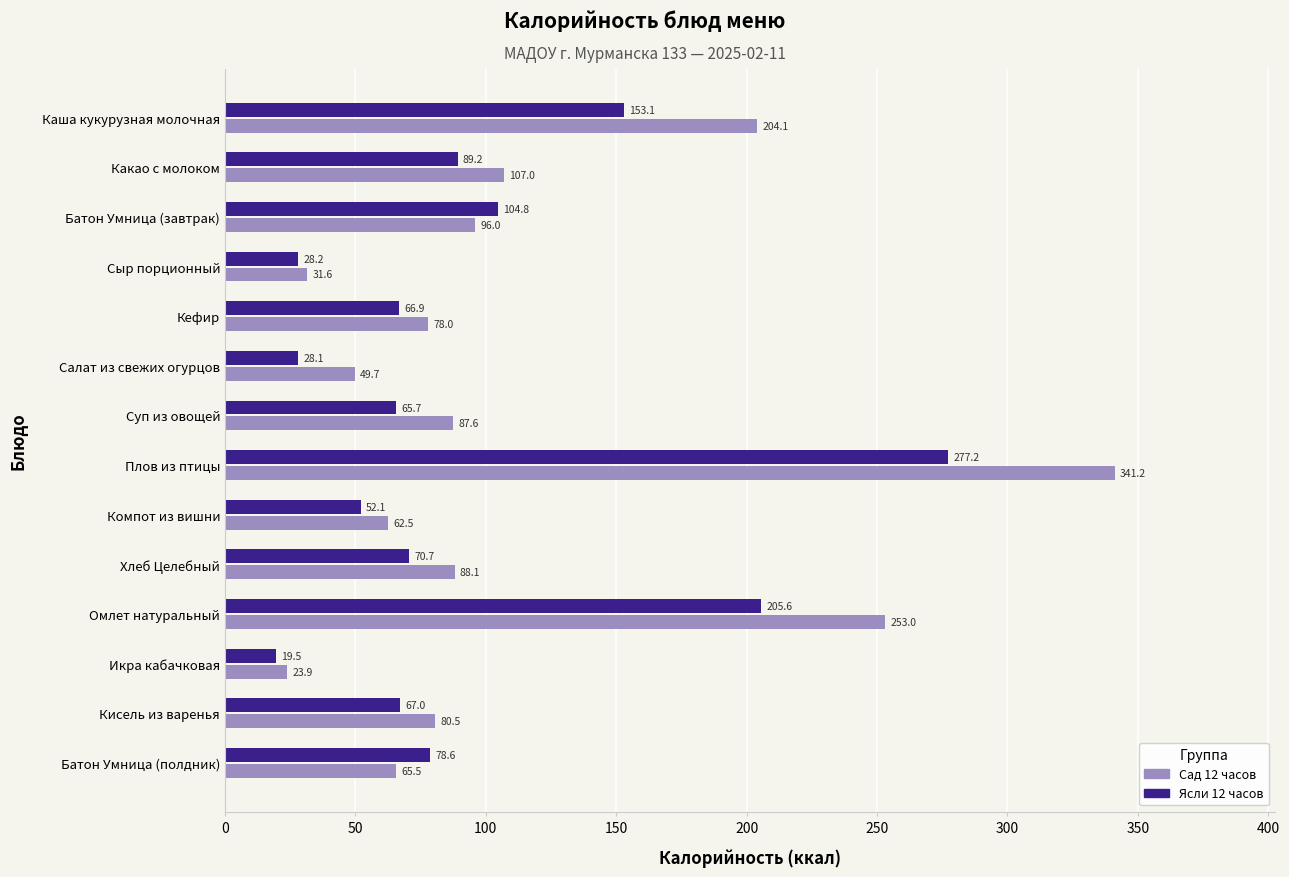

Which label corresponds to the smallest value in the chart?

Икра кабачковая